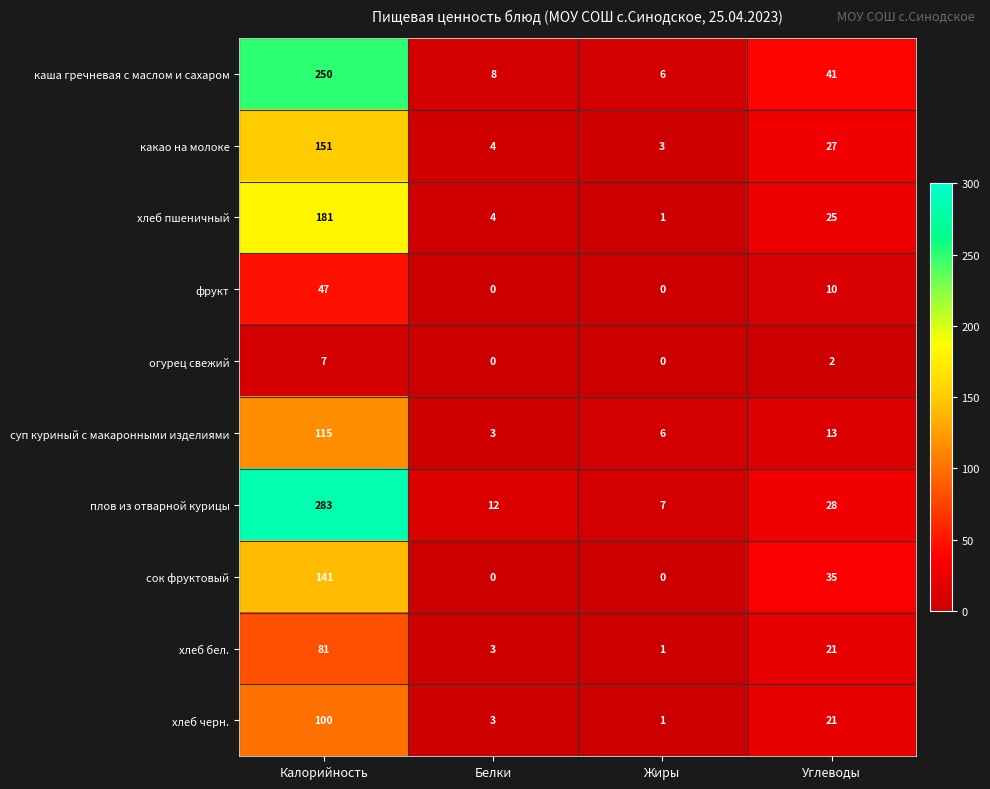

What is the total value across all series at Углеводы?

223